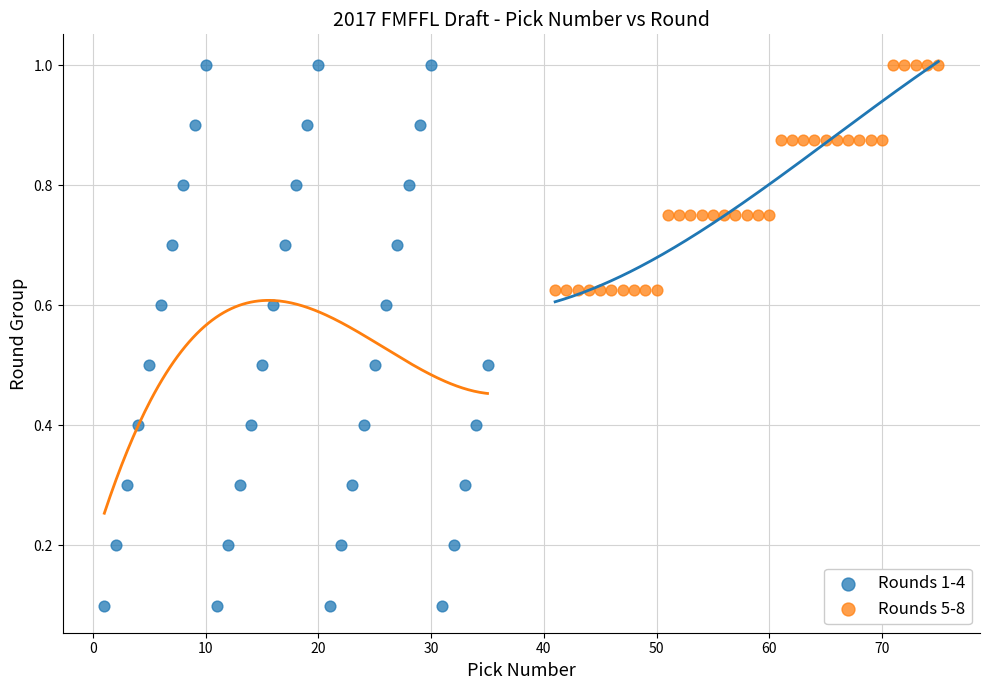

What are all the series names shown in the legend?

Rounds 1-4, Rounds 5-8